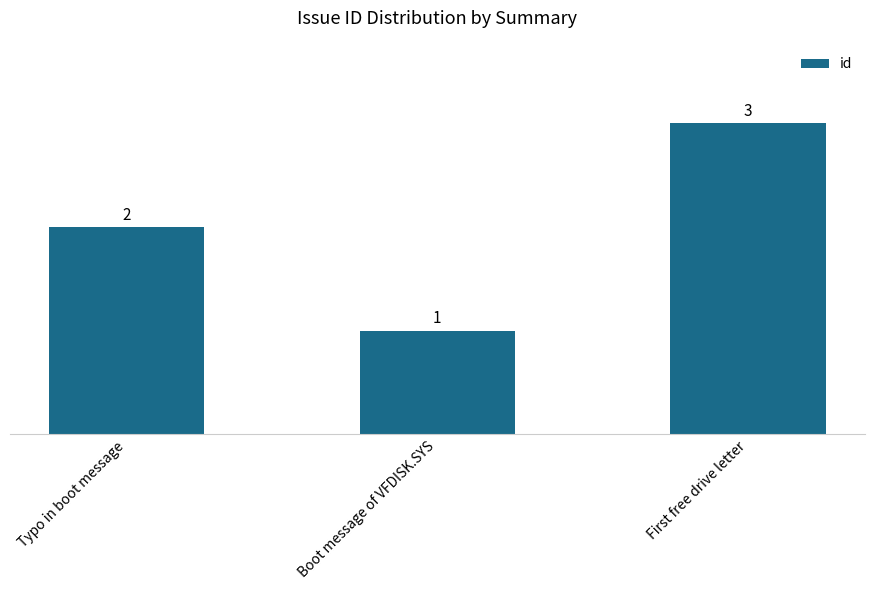

Read the value at First free drive letter.

3